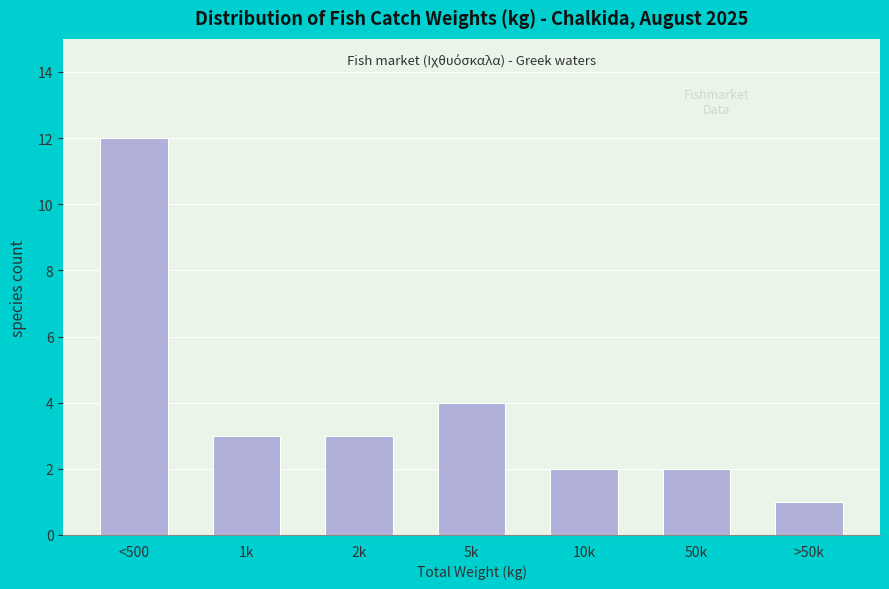

Reading right to left, extract all data points from this chart.

>50k=1	50k=2	10k=2	5k=4	2k=3	1k=3	<500=12